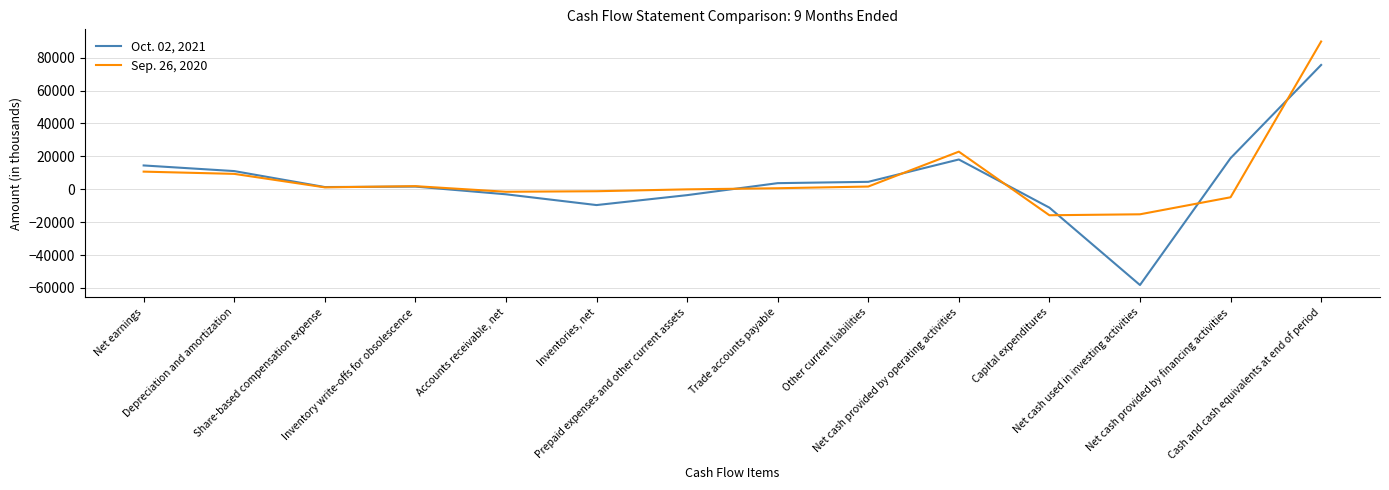

Rank the series at Depreciation and amortization from lowest to highest value.

Sep. 26, 2020, Oct. 02, 2021